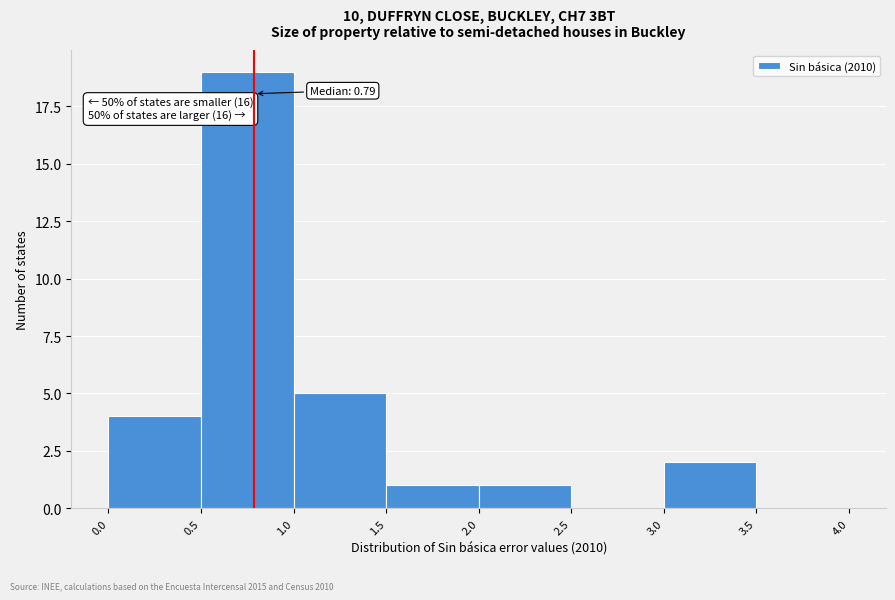

Which range on the x-axis has the tallest bar?

0.5 to 1.0